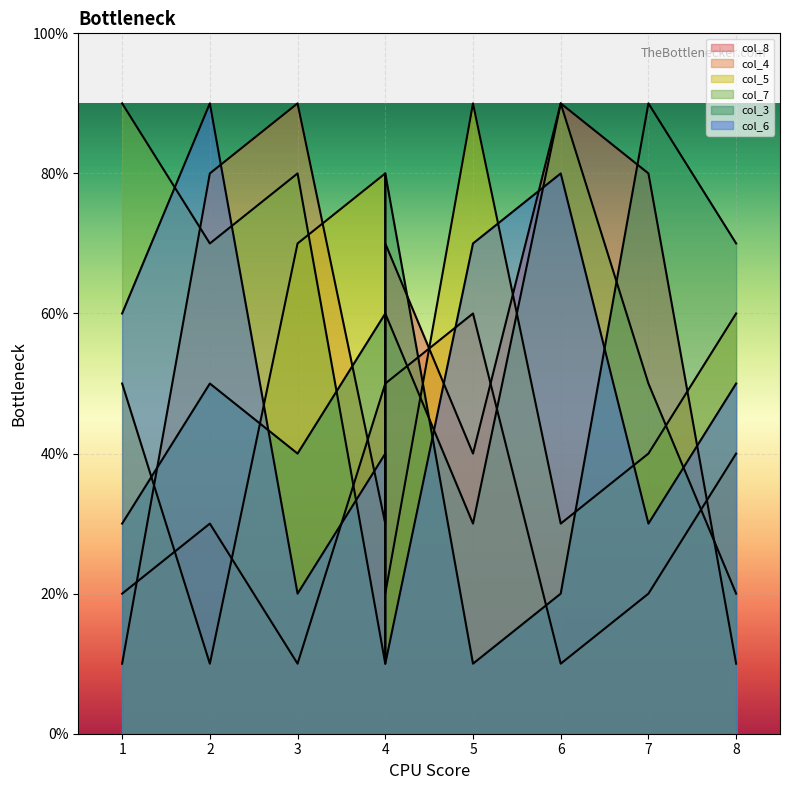

What are all the series names shown in the legend?

col_8, col_4, col_5, col_7, col_3, col_6